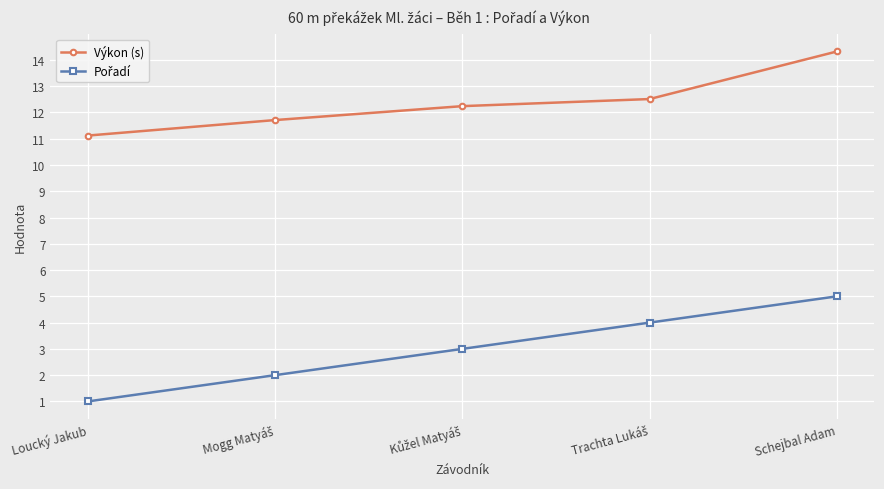

Is it true that Výkon (s) equals 11.1 at Loucký Jakub?

True